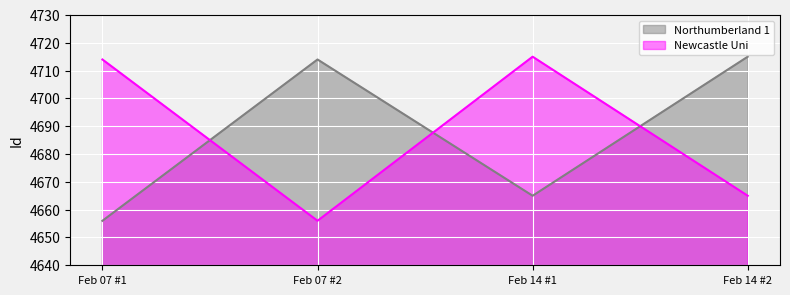

True or false: Newcastle Uni has a value of 8122 at Feb 07 #1.

False